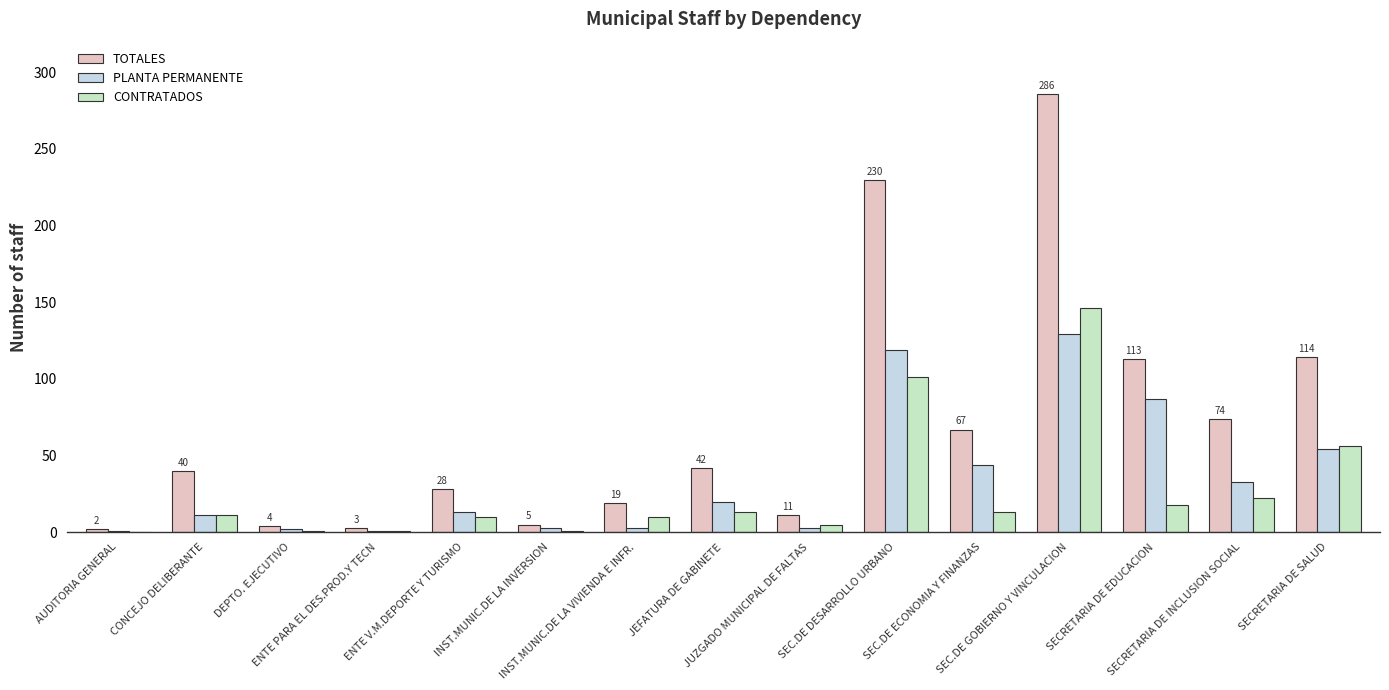

Between SEC.DE DESARROLLO URBANO and SECRETARIA DE EDUCACION, which series saw the biggest shift?

TOTALES